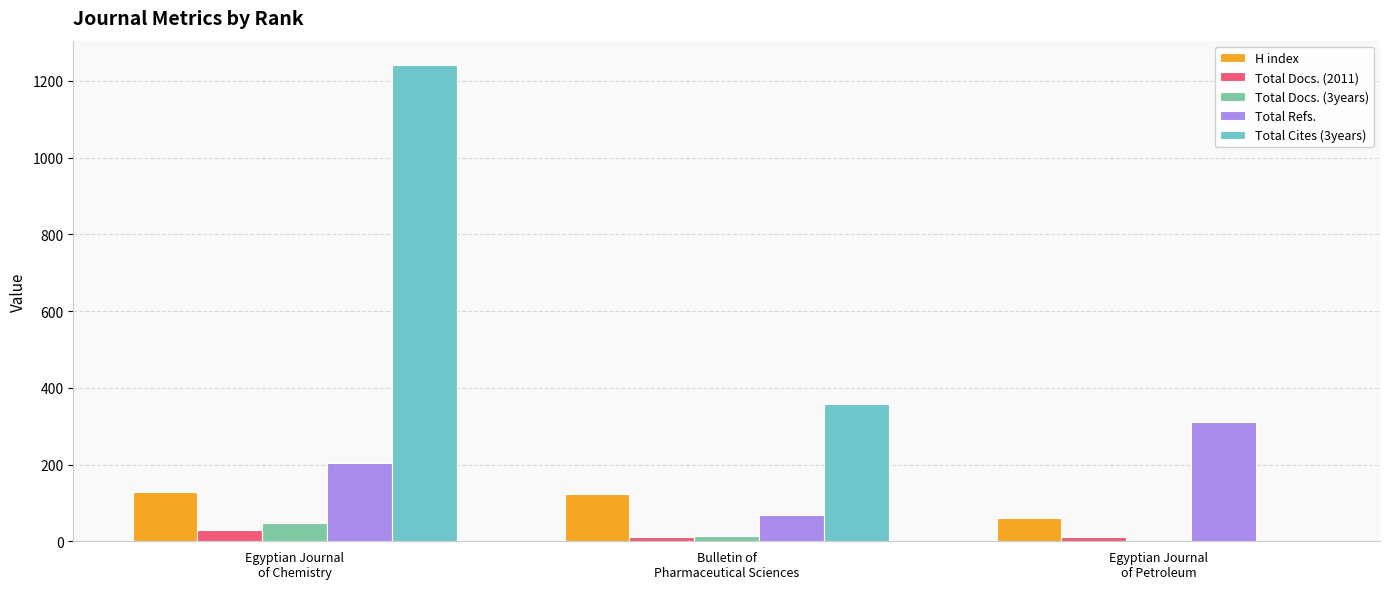

Which series has the largest total across all categories?

Total Cites (3years)